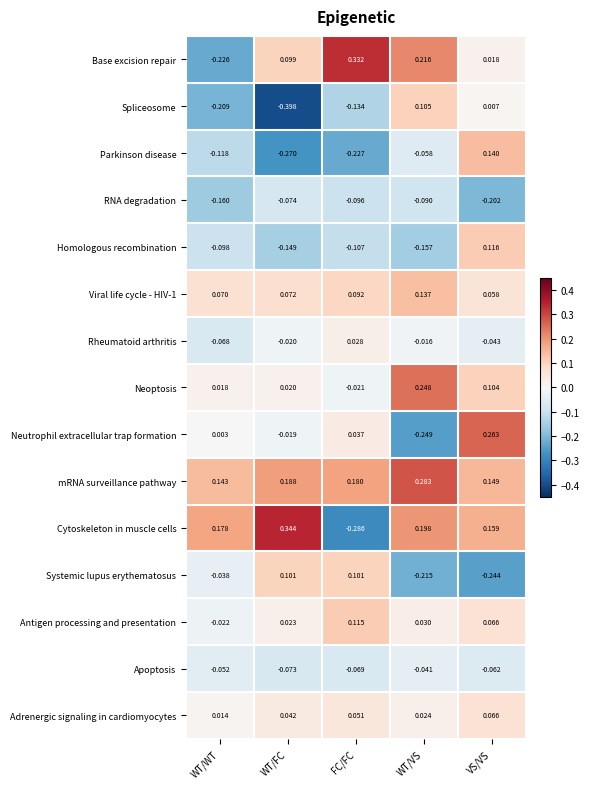

Rank the categories by mRNA surveillance pathway value from lowest to highest.

WT/WT, VS/VS, FC/FC, WT/FC, WT/VS